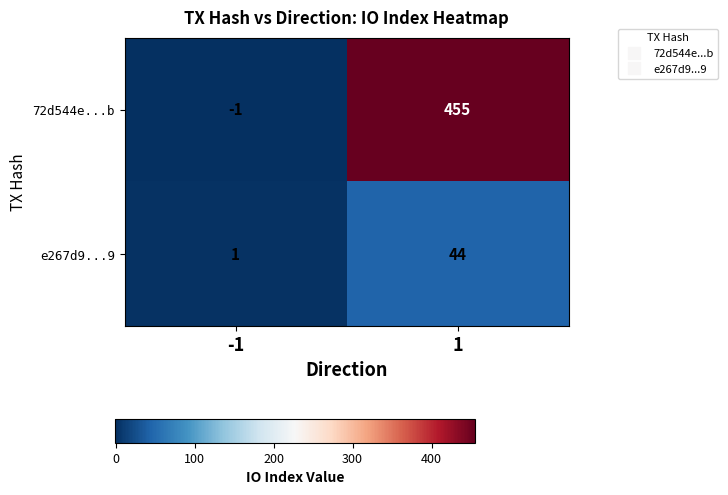

Is it true that e267d9...9 equals 24 at 1?

False